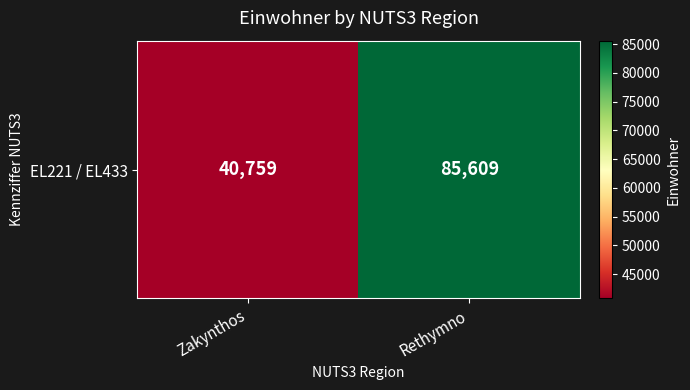

True or false: the data shows 38257 at Rethymno.

False